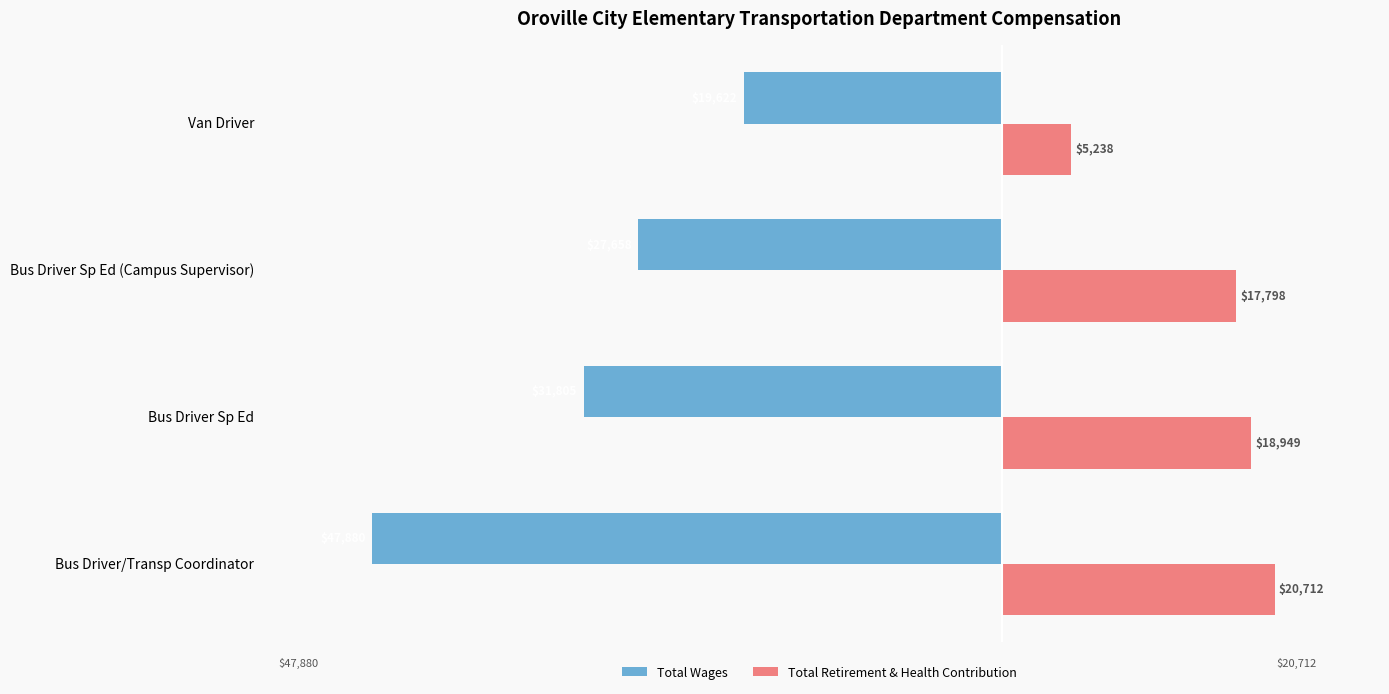

The Total Wages series shows -27658 at Bus Driver Sp Ed (Campus Supervisor). True or false?

True